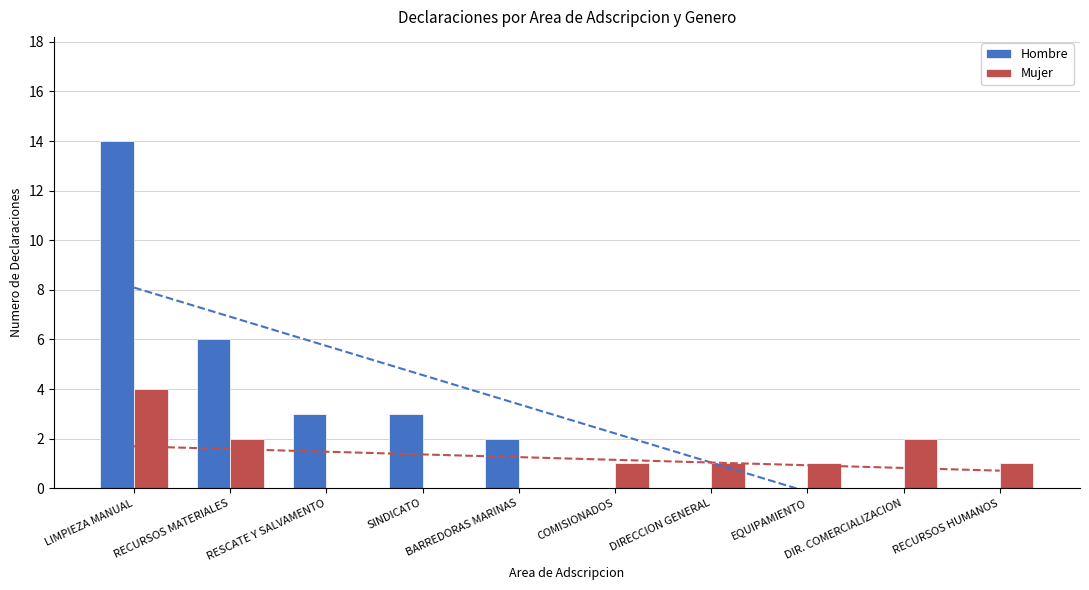

What is the difference between the second highest and second lowest values in the Hombre series?

6